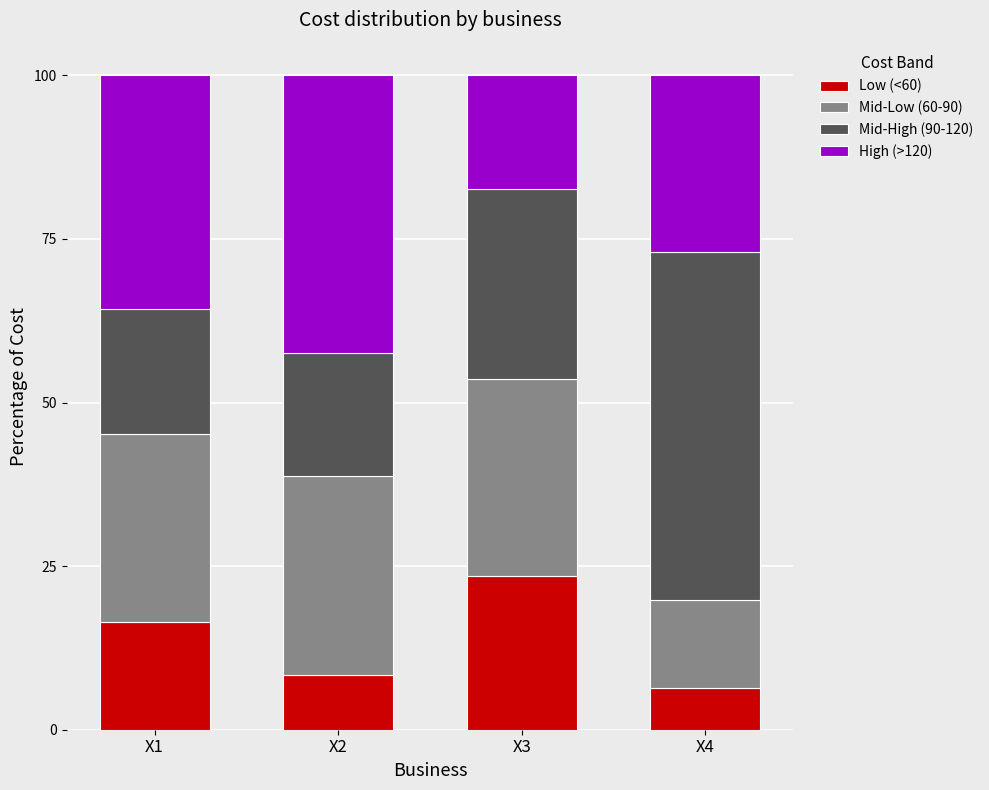

What is the total value across all series at X2?

100.0